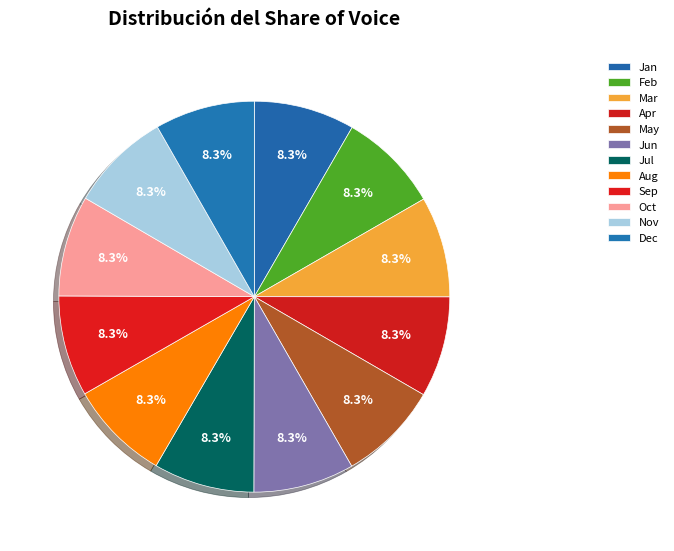

How many segments does this pie chart have?

12